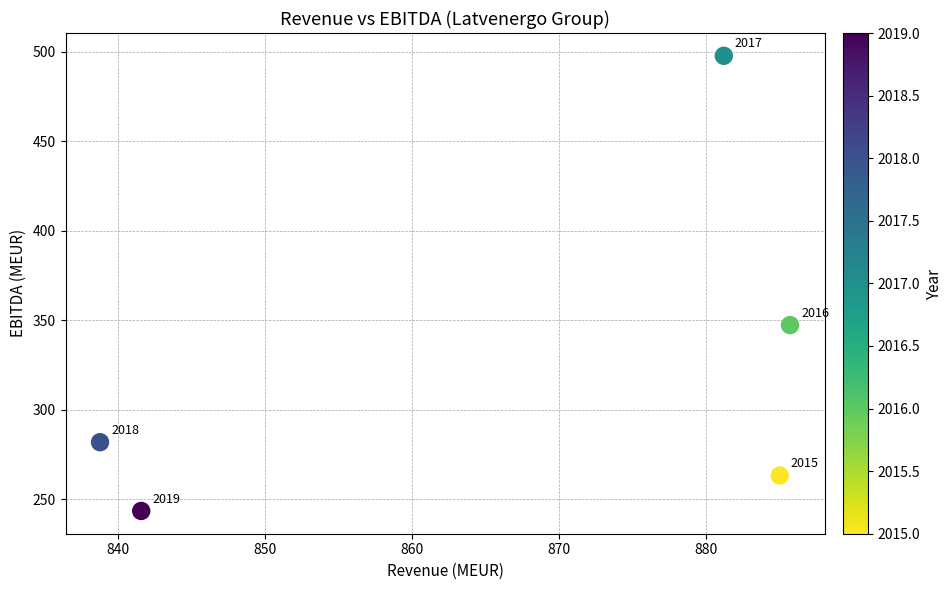

What is the range of Y values (max minus min)?

254.2